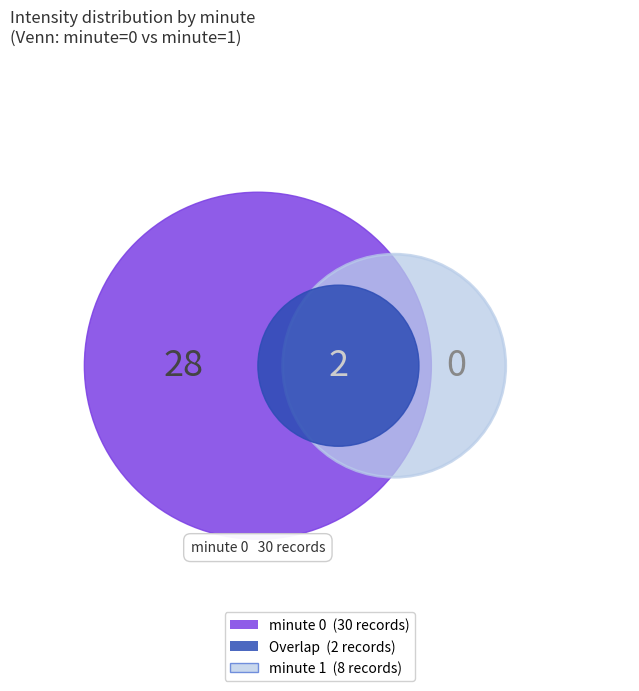

Which slice represents more than half of the pie?

minute_0